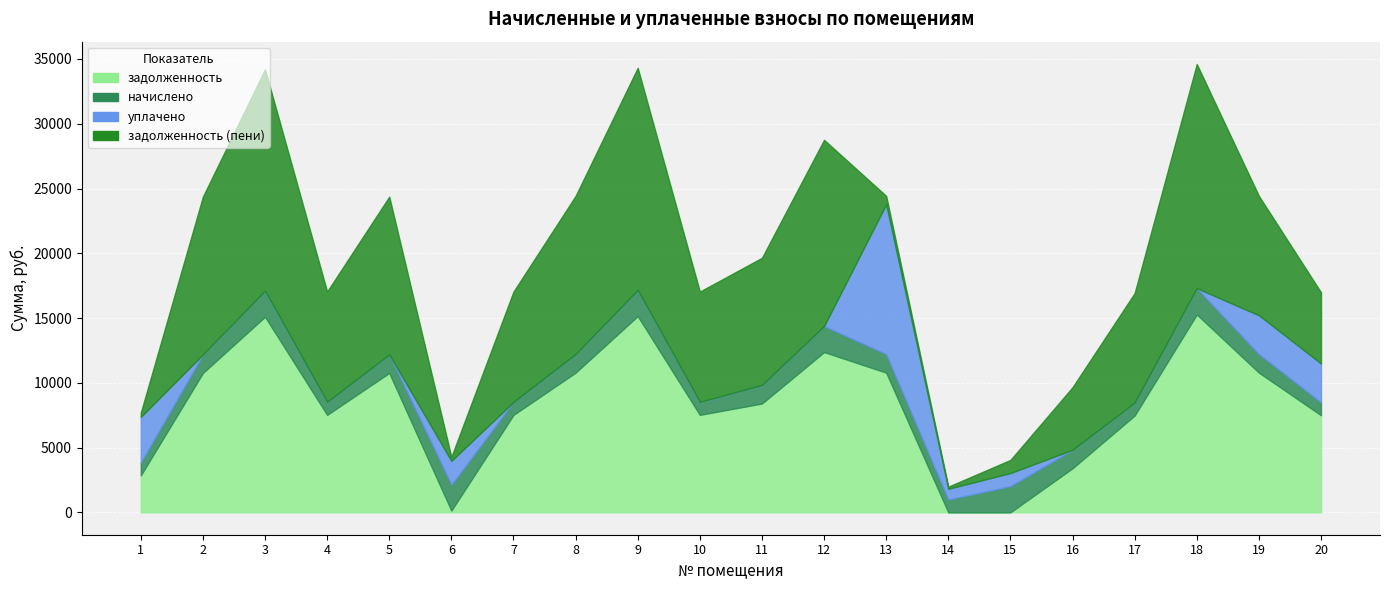

At which label is задолженность closest to 7639?

4